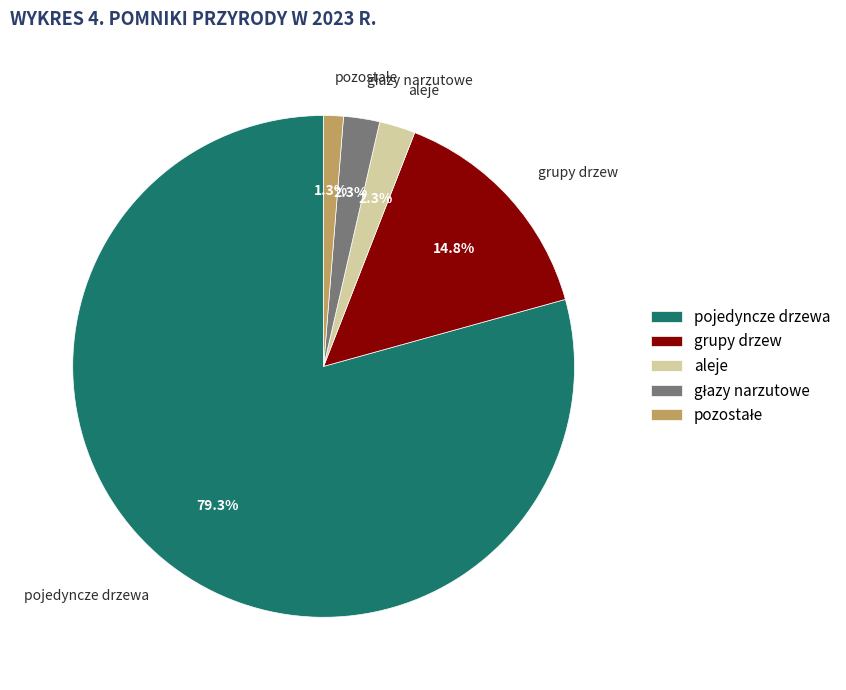

Is the sum of aleje and grupy drzew greater than half?

No